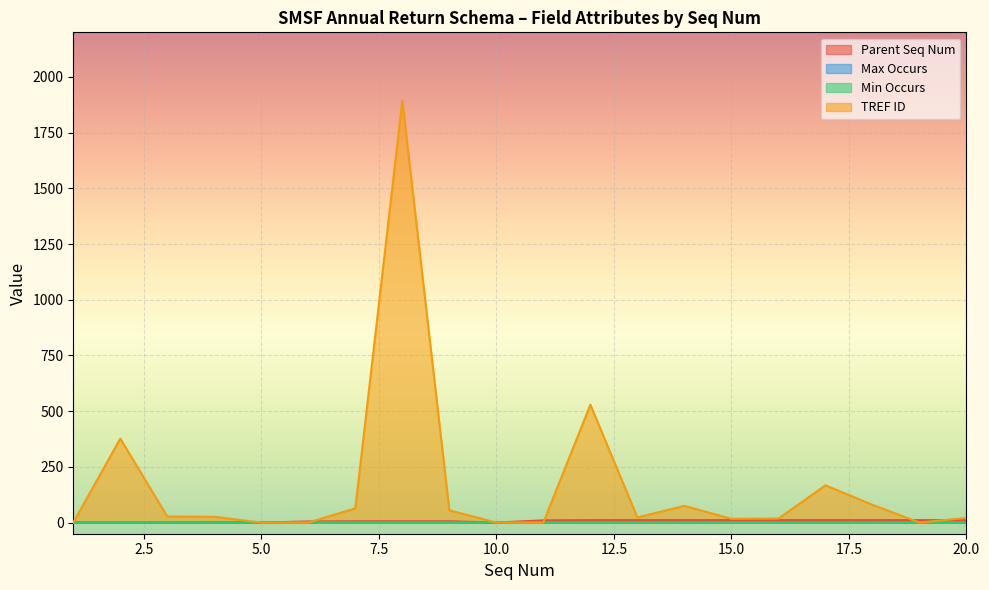

Reading left to right, extract all data points from this chart.

Parent Seq Num: 1=0	2=1	3=1	4=1	5=0	6=5	7=6	8=6	9=6	10=0	11=10	12=11	13=11	14=11	15=11	16=11	17=11	18=11	19=11	20=11
Max Occurs: 1=0	2=1	3=1	4=1	5=0	6=1	7=1	8=1	9=1	10=0	11=1	12=1	13=1	14=1	15=1	16=1	17=1	18=1	19=1	20=1
Min Occurs: 1=0	2=1	3=1	4=0	5=0	6=1	7=1	8=1	9=1	10=0	11=1	12=1	13=1	14=1	15=1	16=0	17=0	18=0	19=1	20=1
TREF ID: 1=0	2=377	3=27	4=26	5=0	6=0	7=64	8=1893	9=55	10=0	11=0	12=529	13=23	14=75	15=17	16=18	17=167	18=80	19=0	20=21